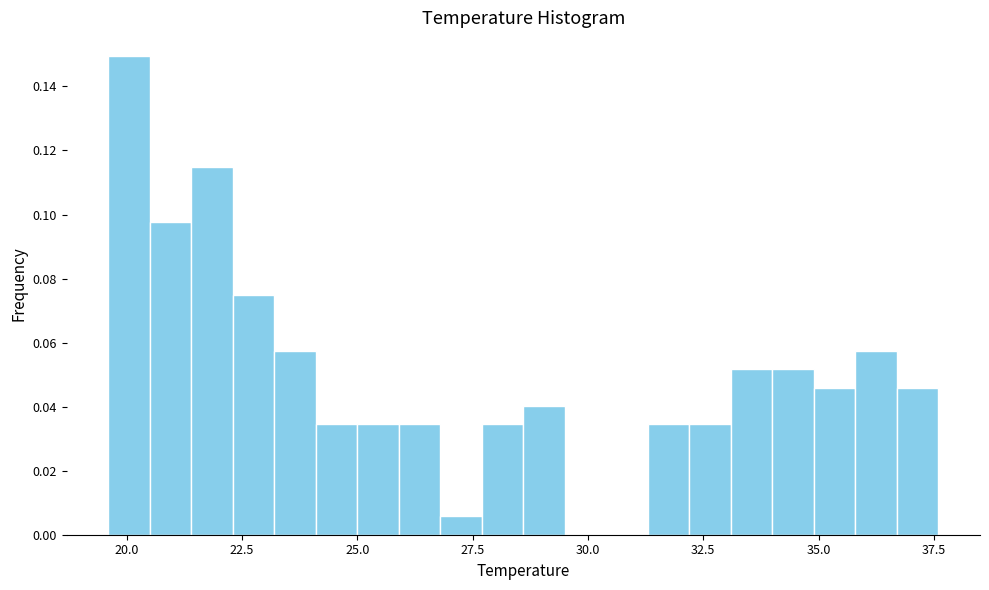

Read against the x-axis, roughly where is the centre of the tallest bar?

20.0